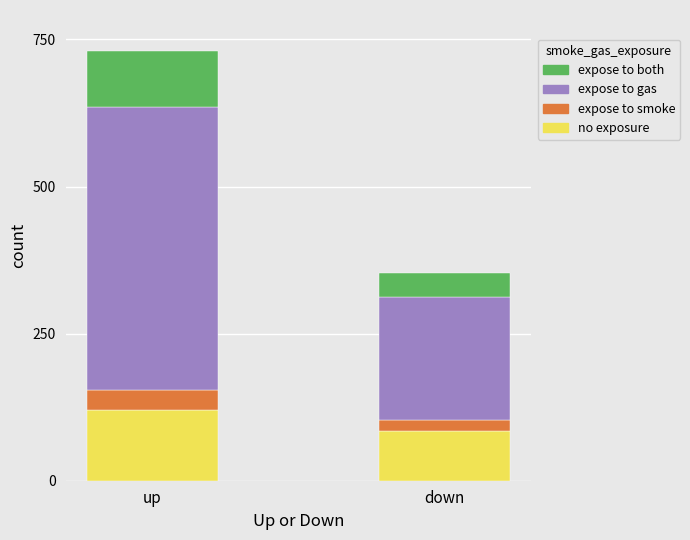

Does the chart contain stacked bars?

Yes